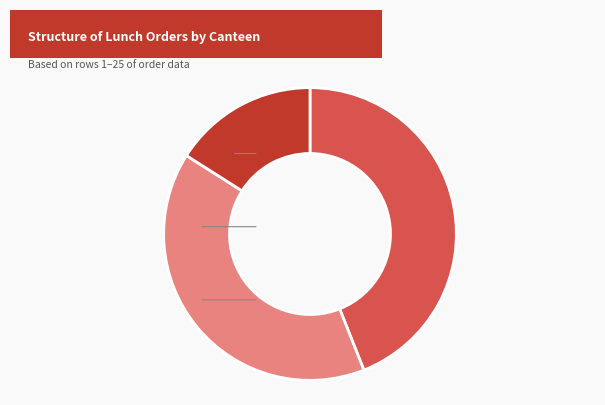

Which category has the smallest portion of the pie?

comedor Rocha